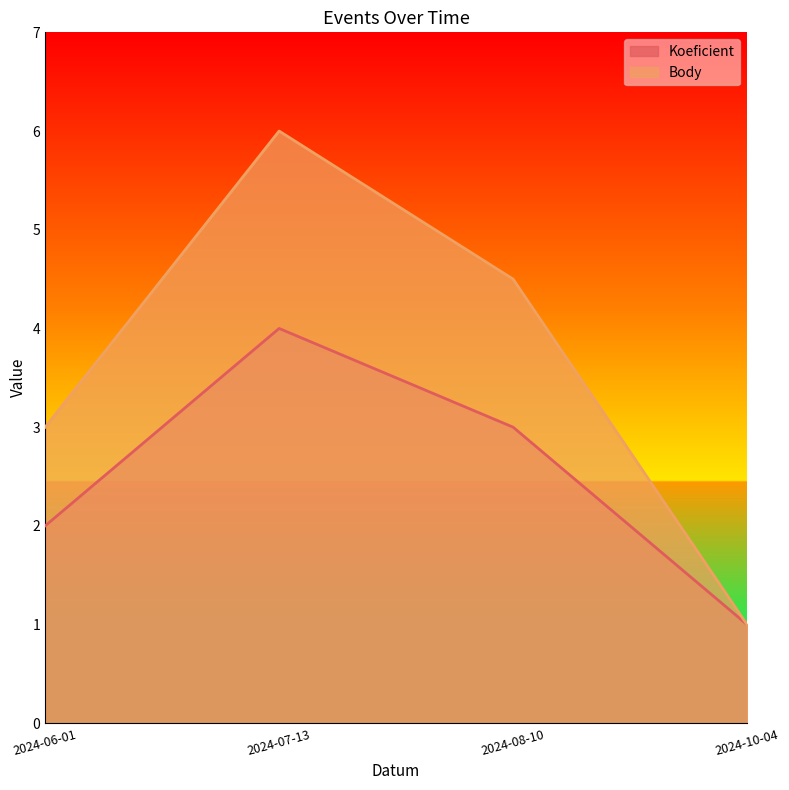

True or false: Body and Koeficient cross at least once.

False